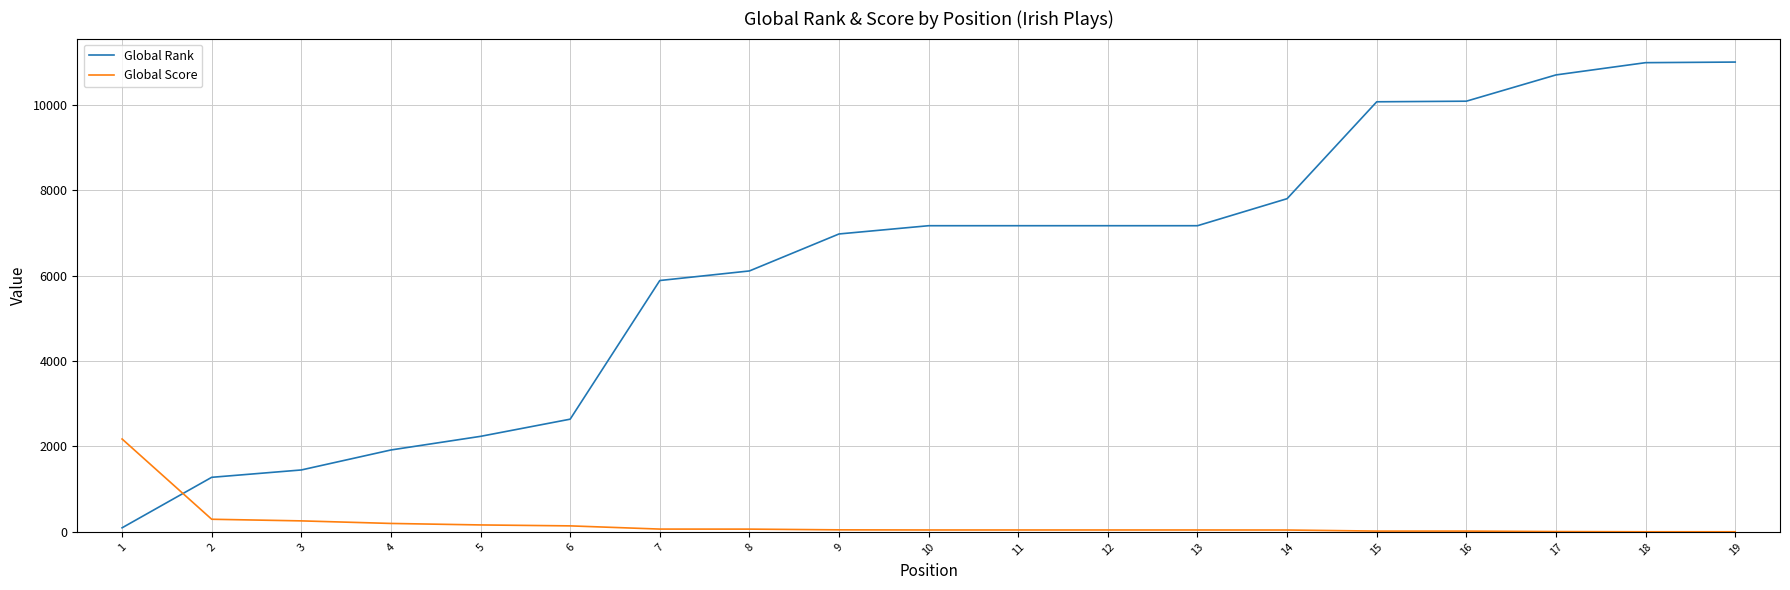

At 9, list the series in order from smallest to largest.

Global Score, Global Rank